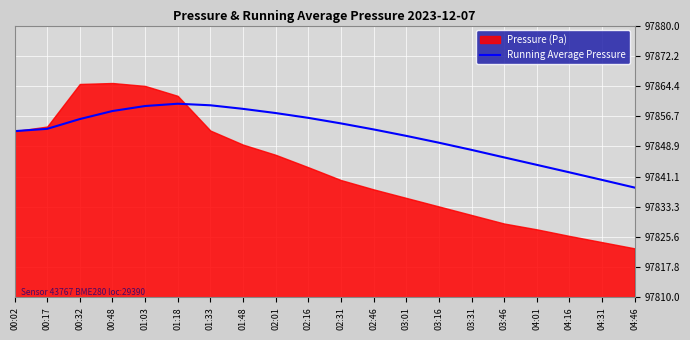

What is the label of the 18th point from the right?

00:32